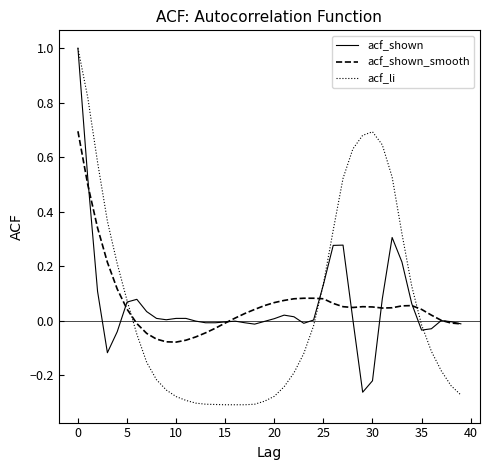

Which series has the largest range (max minus min)?

acf_li